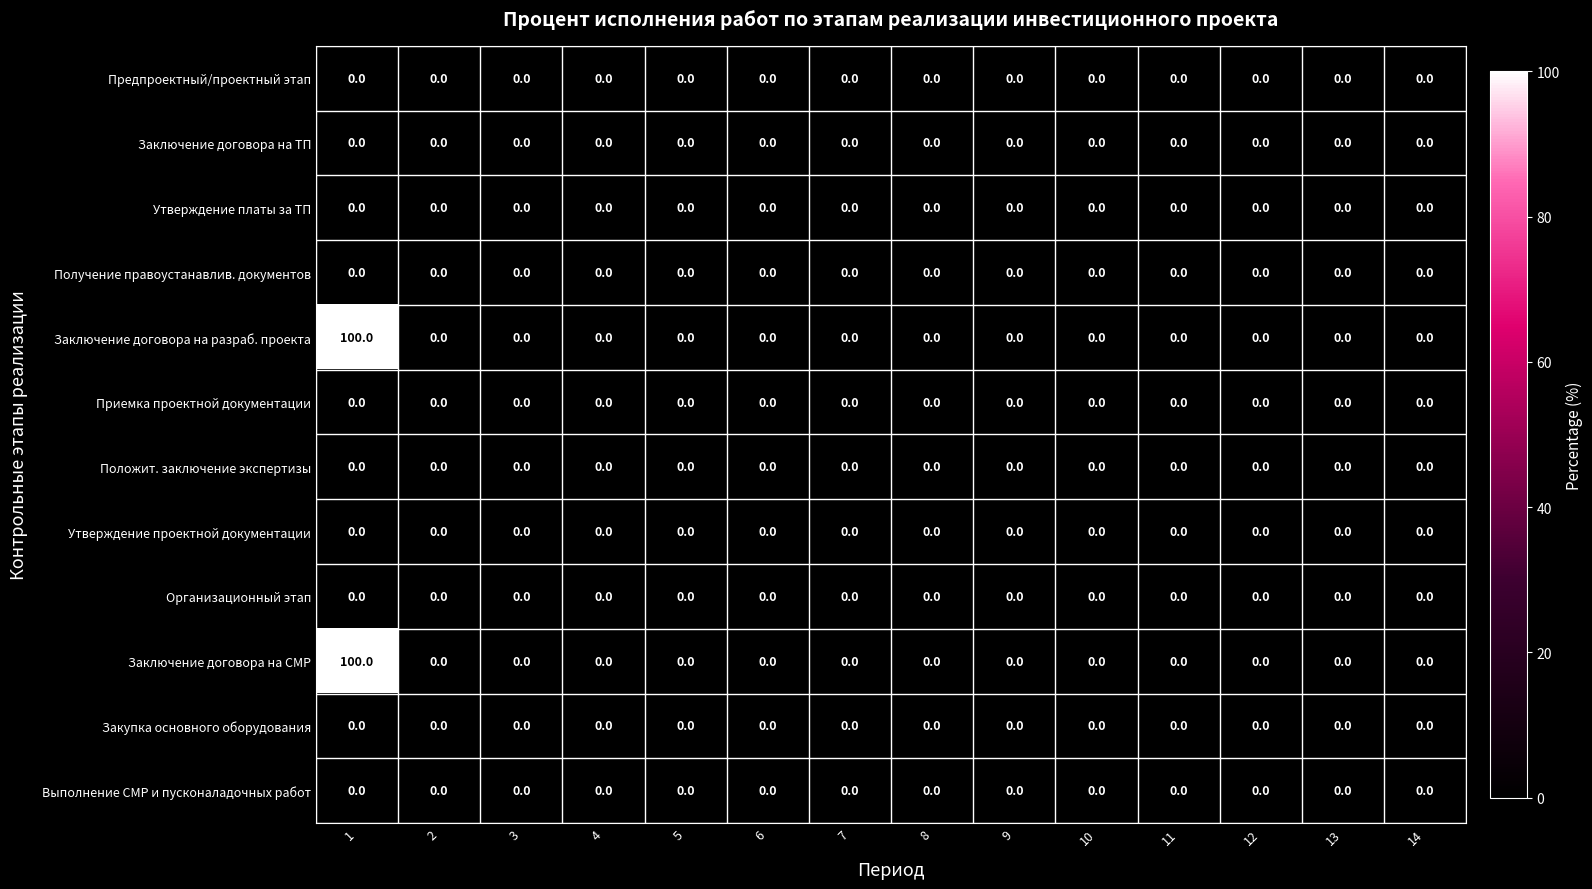

True or false: Утверждение платы за ТП has a value of 0 at 7.

True